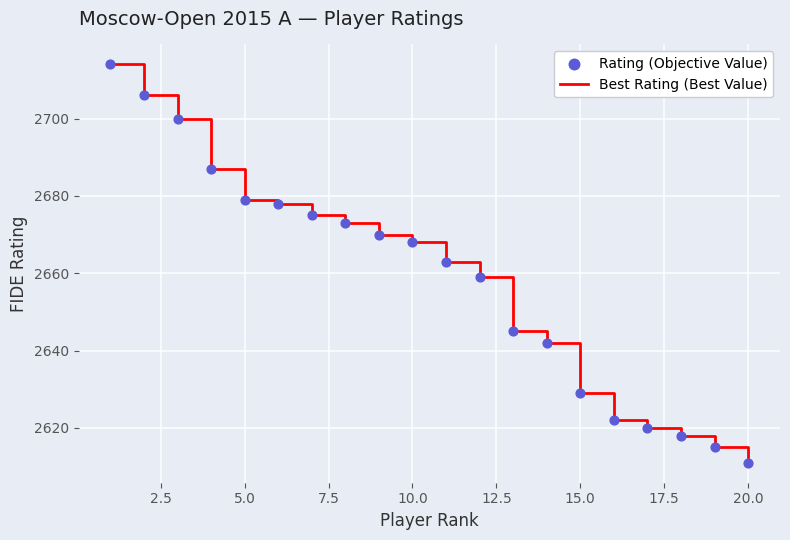

What is the maximum value shown in the chart?

2714